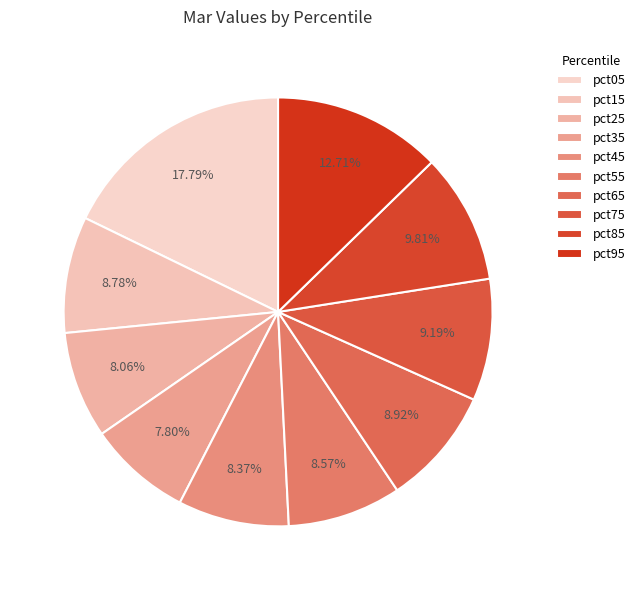

Which slice is the smallest?

pct35